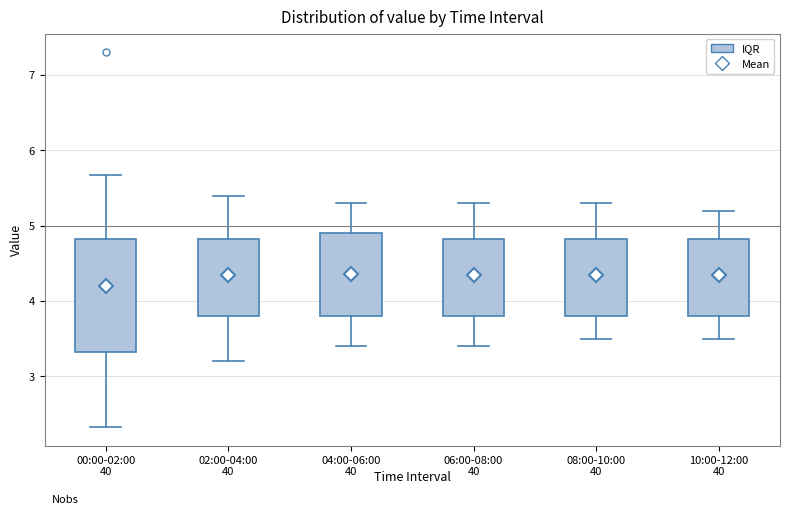

Reading left to right, read every box against the y-axis: the position of its median line, the range the box covers, and the ends of its whiskers. The values are not printed on the chart, so give them approximately, as read against the axis.

00:00-02:00: median 4.2, box 3.3 to 4.8, whiskers 2.3 to 5.7
02:00-04:00: median 4.4, box 3.8 to 4.8, whiskers 3.2 to 5.4
04:00-06:00: median 4.4, box 3.8 to 4.9, whiskers 3.4 to 5.3
06:00-08:00: median 4.4, box 3.8 to 4.8, whiskers 3.4 to 5.3
08:00-10:00: median 4.4, box 3.8 to 4.8, whiskers 3.5 to 5.3
10:00-12:00: median 4.4, box 3.8 to 4.8, whiskers 3.5 to 5.2